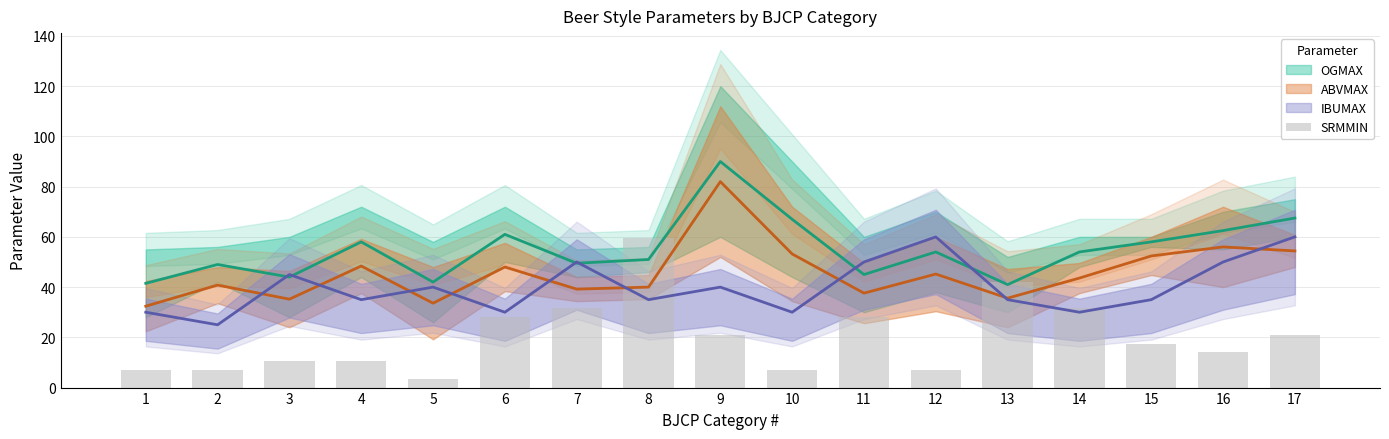

Rank the categories by value from lowest to highest.

5, 1, 2, 10, 12, 3, 4, 16, 15, 9, 17, 6, 11, 7, 14, 13, 8